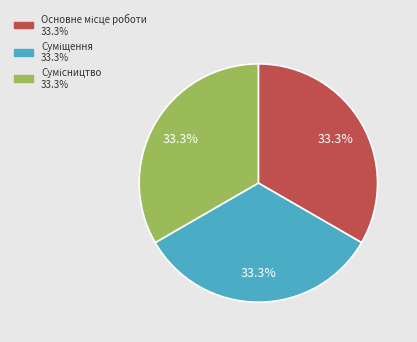

Is there a majority slice in this chart?

No